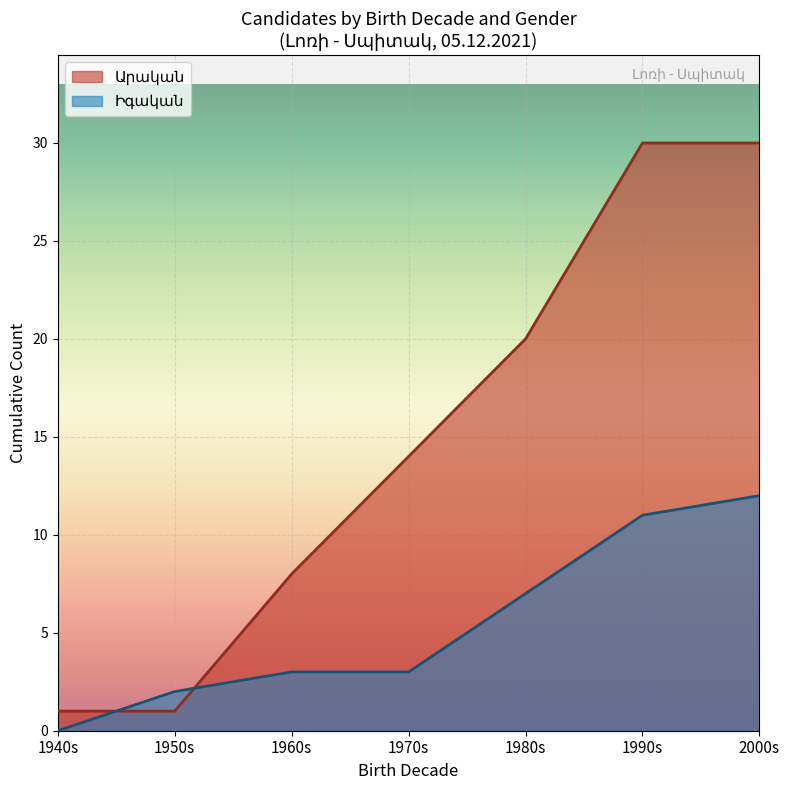

How many lines are shown in the chart?

2